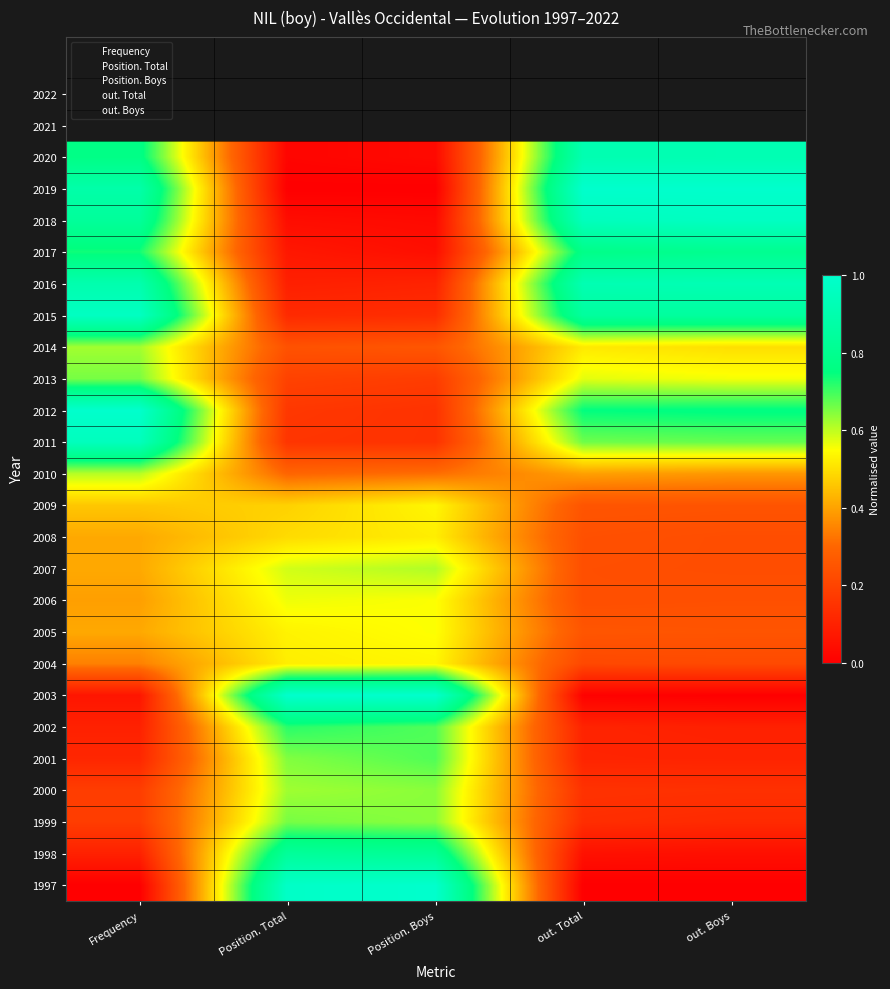

Reading left to right, extract all data points from this chart.

1997: Frequency=0.0	Position. Total=1.0	Position. Boys=1.0	out. Total=0.0	out. Boys=0.0
1998: Frequency=0.1	Position. Total=0.8	Position. Boys=0.8	out. Total=0.1	out. Boys=0.0
1999: Frequency=0.2	Position. Total=0.7	Position. Boys=0.6	out. Total=0.1	out. Boys=0.1
2000: Frequency=0.2	Position. Total=0.6	Position. Boys=0.6	out. Total=0.1	out. Boys=0.1
2001: Frequency=0.1	Position. Total=0.6	Position. Boys=0.7	out. Total=0.1	out. Boys=0.1
2002: Frequency=0.1	Position. Total=0.7	Position. Boys=0.7	out. Total=0.1	out. Boys=0.1
2003: Frequency=0.1	Position. Total=1.0	Position. Boys=1.0	out. Total=0.0	out. Boys=0.0
2004: Frequency=0.3	Position. Total=0.5	Position. Boys=0.5	out. Total=0.2	out. Boys=0.2
2005: Frequency=0.4	Position. Total=0.5	Position. Boys=0.6	out. Total=0.3	out. Boys=0.2
2006: Frequency=0.4	Position. Total=0.6	Position. Boys=0.6	out. Total=0.2	out. Boys=0.2
2007: Frequency=0.4	Position. Total=0.6	Position. Boys=0.6	out. Total=0.2	out. Boys=0.2
2008: Frequency=0.4	Position. Total=0.5	Position. Boys=0.5	out. Total=0.2	out. Boys=0.2
2009: Frequency=0.5	Position. Total=0.5	Position. Boys=0.5	out. Total=0.2	out. Boys=0.2
2010: Frequency=0.6	Position. Total=0.3	Position. Boys=0.3	out. Total=0.4	out. Boys=0.4
2011: Frequency=1.0	Position. Total=0.2	Position. Boys=0.1	out. Total=0.7	out. Boys=0.7
2012: Frequency=1.0	Position. Total=0.2	Position. Boys=0.1	out. Total=0.8	out. Boys=0.8
2013: Frequency=0.7	Position. Total=0.2	Position. Boys=0.2	out. Total=0.6	out. Boys=0.6
2014: Frequency=0.6	Position. Total=0.2	Position. Boys=0.3	out. Total=0.5	out. Boys=0.5
2015: Frequency=1.0	Position. Total=0.1	Position. Boys=0.1	out. Total=0.8	out. Boys=0.8
2016: Frequency=0.9	Position. Total=0.1	Position. Boys=0.1	out. Total=0.9	out. Boys=0.9
2017: Frequency=0.7	Position. Total=0.1	Position. Boys=0.0	out. Total=0.8	out. Boys=0.8
2018: Frequency=0.8	Position. Total=0.0	Position. Boys=0.0	out. Total=0.9	out. Boys=1.0
2019: Frequency=0.9	Position. Total=0.0	Position. Boys=0.0	out. Total=1.0	out. Boys=1.0
2020: Frequency=0.8	Position. Total=0.0	Position. Boys=0.0	out. Total=0.9	out. Boys=0.9